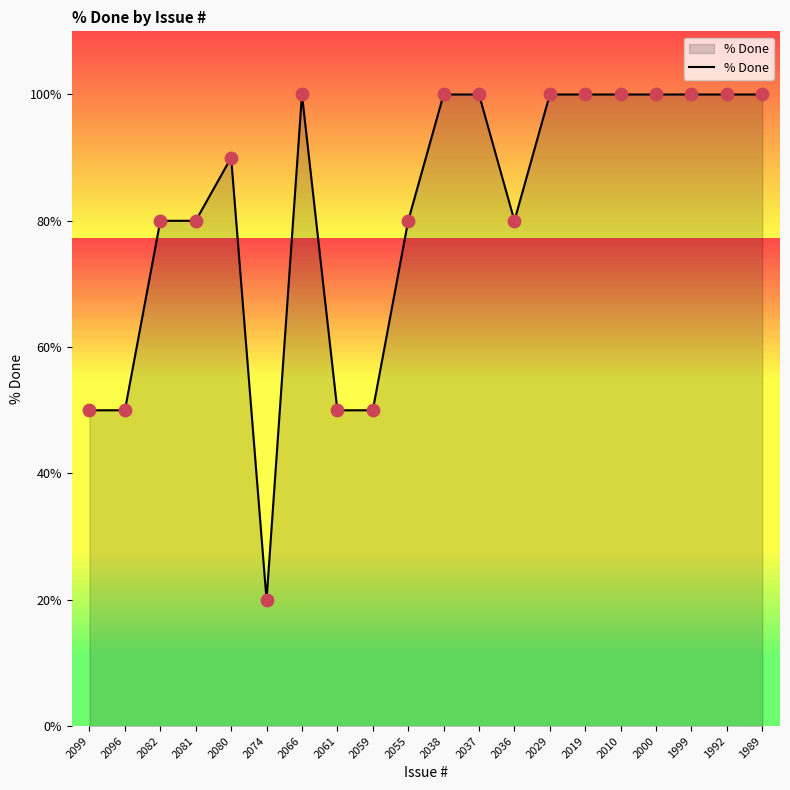

What is the change in value from 2059 to 2029?

+50